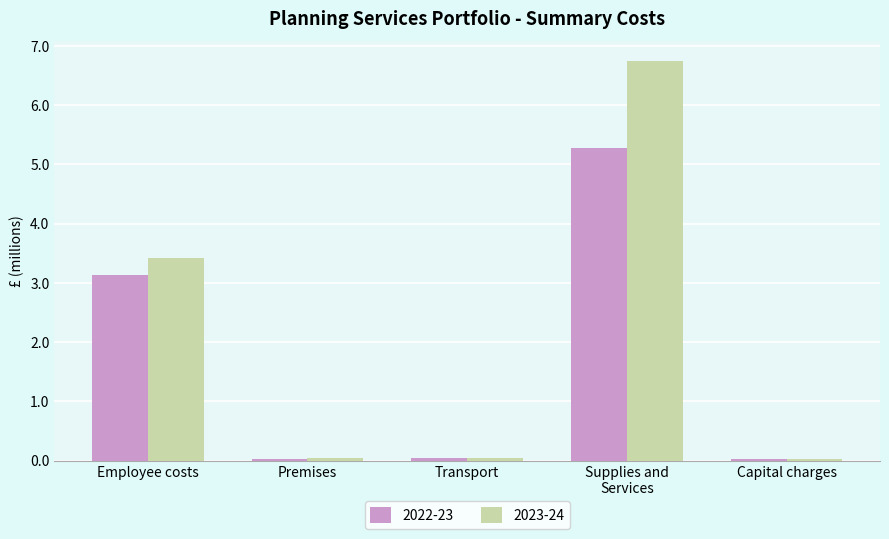

Is the value of 2023-24 at Capital charges greater than the value of 2022-23 at Employee costs?

No